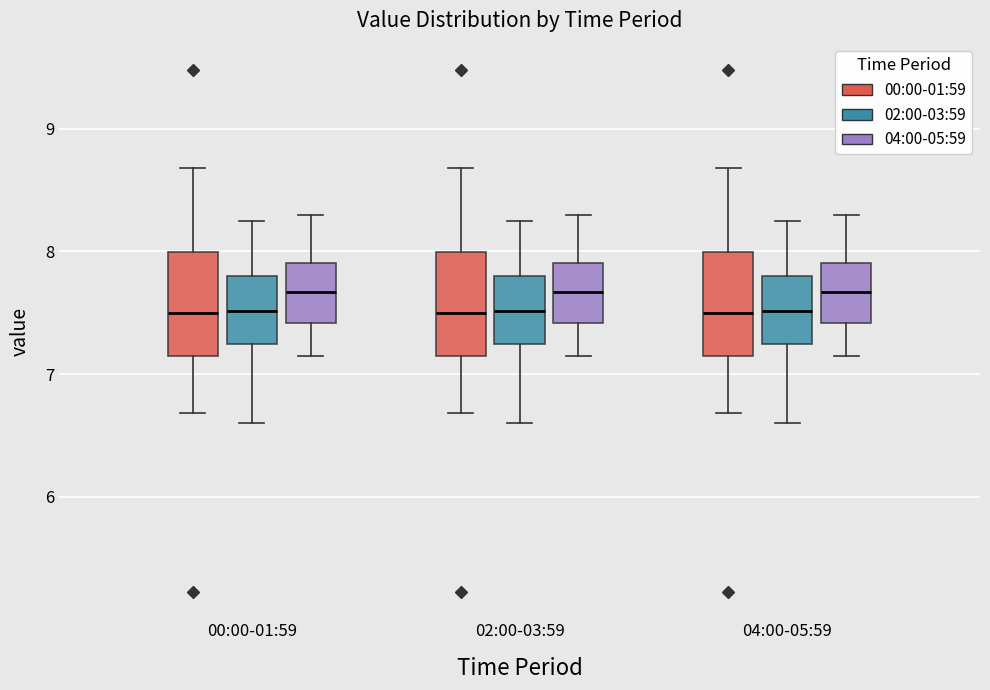

Reading left to right, transcribe this box plot: for each box, give where its median line is, the range the box spans, and where its two whiskers end, as read against the y-axis. The values are not printed on the chart, so give them approximately, as read against the axis.

00:00-01:59 (00:00-01:59): median 7.5, box 7.1 to 8.0, whiskers 6.7 to 8.7
00:00-01:59 (02:00-03:59): median 7.5, box 7.2 to 7.8, whiskers 6.6 to 8.3
00:00-01:59 (04:00-05:59): median 7.7, box 7.4 to 7.9, whiskers 7.2 to 8.3
02:00-03:59 (00:00-01:59): median 7.5, box 7.1 to 8.0, whiskers 6.7 to 8.7
02:00-03:59 (02:00-03:59): median 7.5, box 7.2 to 7.8, whiskers 6.6 to 8.3
02:00-03:59 (04:00-05:59): median 7.7, box 7.4 to 7.9, whiskers 7.2 to 8.3
04:00-05:59 (00:00-01:59): median 7.5, box 7.1 to 8.0, whiskers 6.7 to 8.7
04:00-05:59 (02:00-03:59): median 7.5, box 7.2 to 7.8, whiskers 6.6 to 8.3
04:00-05:59 (04:00-05:59): median 7.7, box 7.4 to 7.9, whiskers 7.2 to 8.3